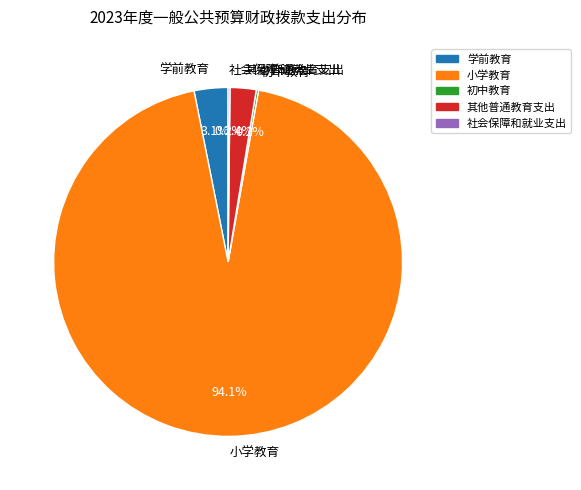

To the nearest percent, what portion does 其他普通教育支出 represent?

2%